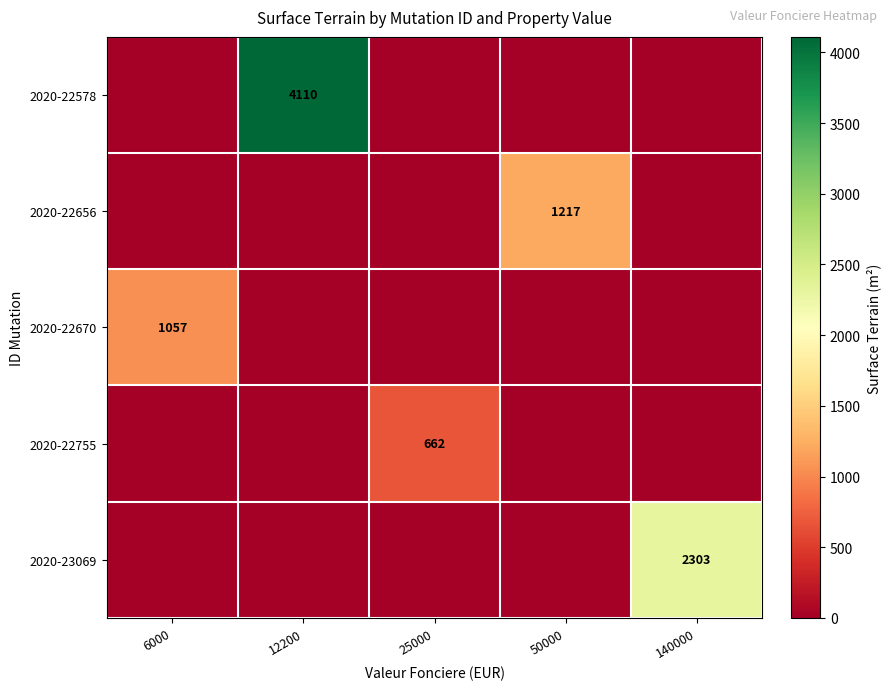

Between 50000 and 25000, which is larger?

50000